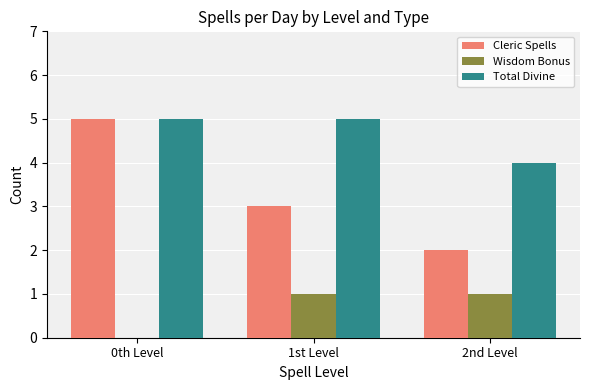

Are the bars grouped side by side (vs. stacked)?

Yes